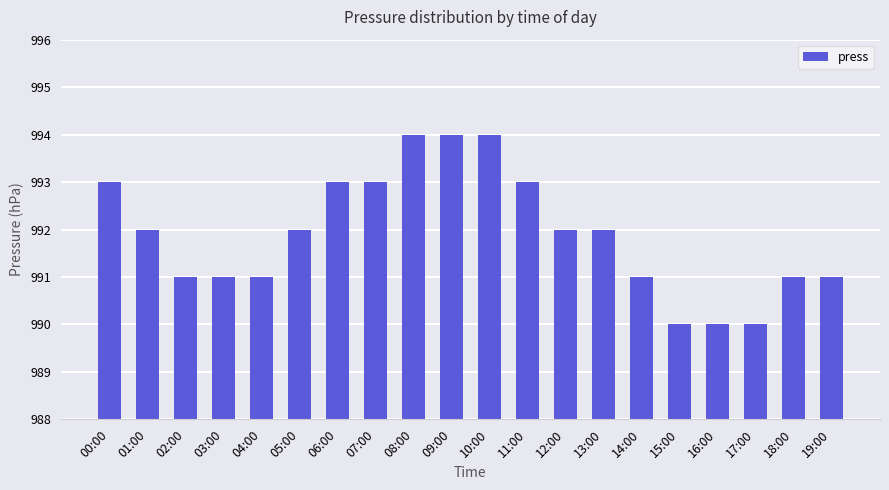

Are the bars horizontal?

No